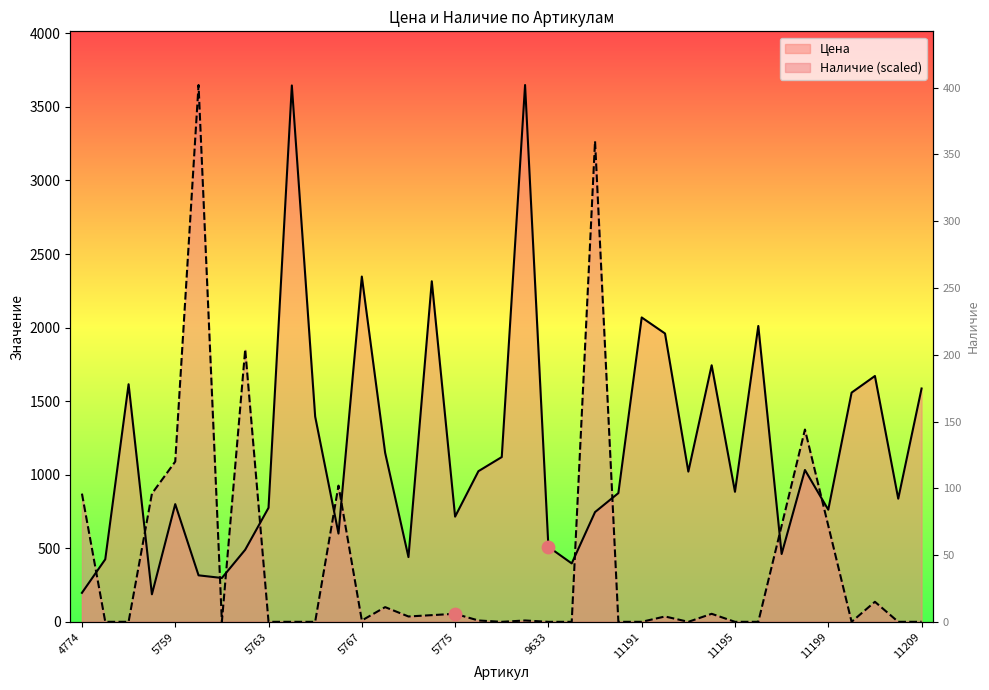

Which series contains the lowest Y value?

Наличие